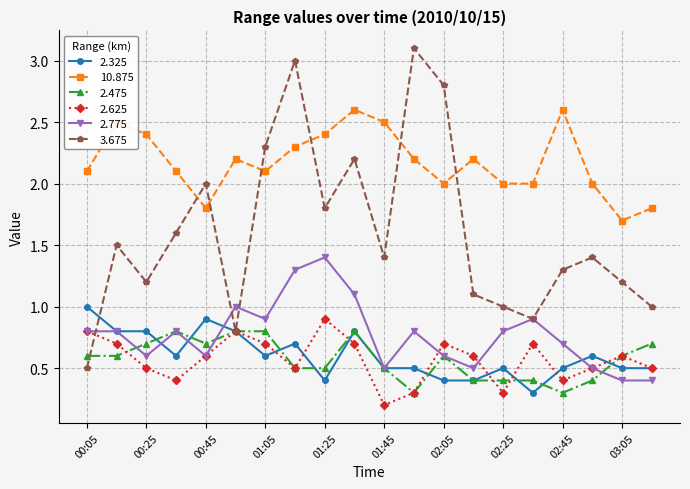

What is the greatest value displayed?

3.1